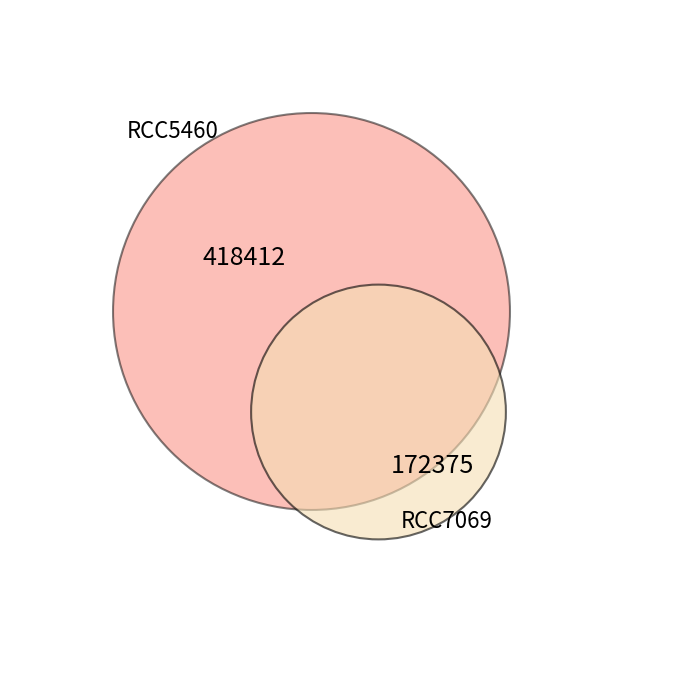

To the nearest percent, what is the combined percentage of RCC7069 and RCC5460?

100%